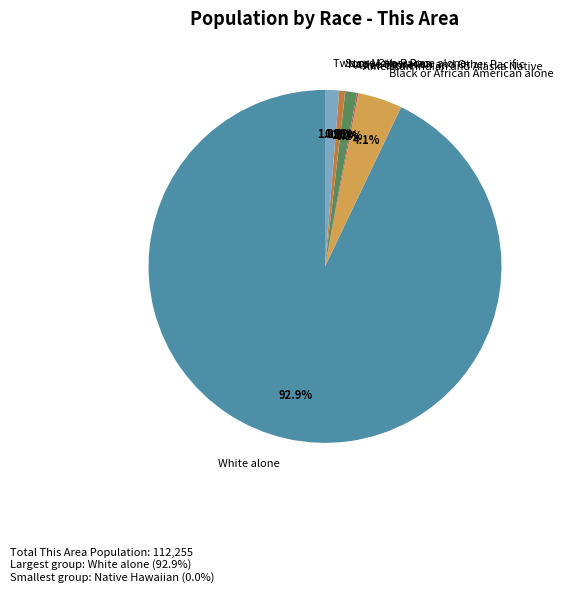

Is it true that Two or More Races is 1% of the pie?

True